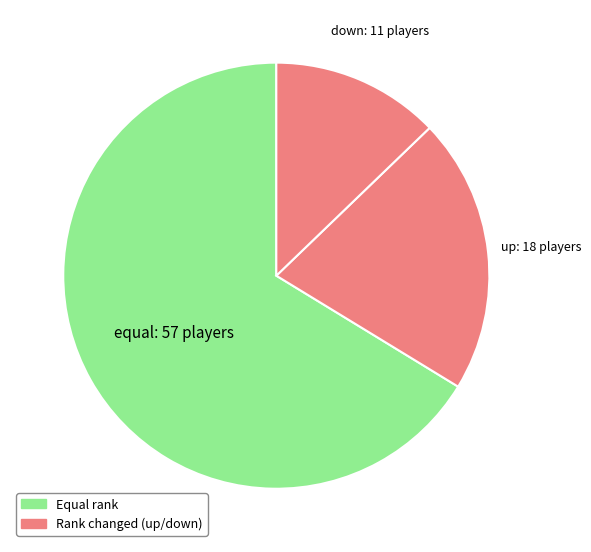

How many slices are in this pie chart?

3